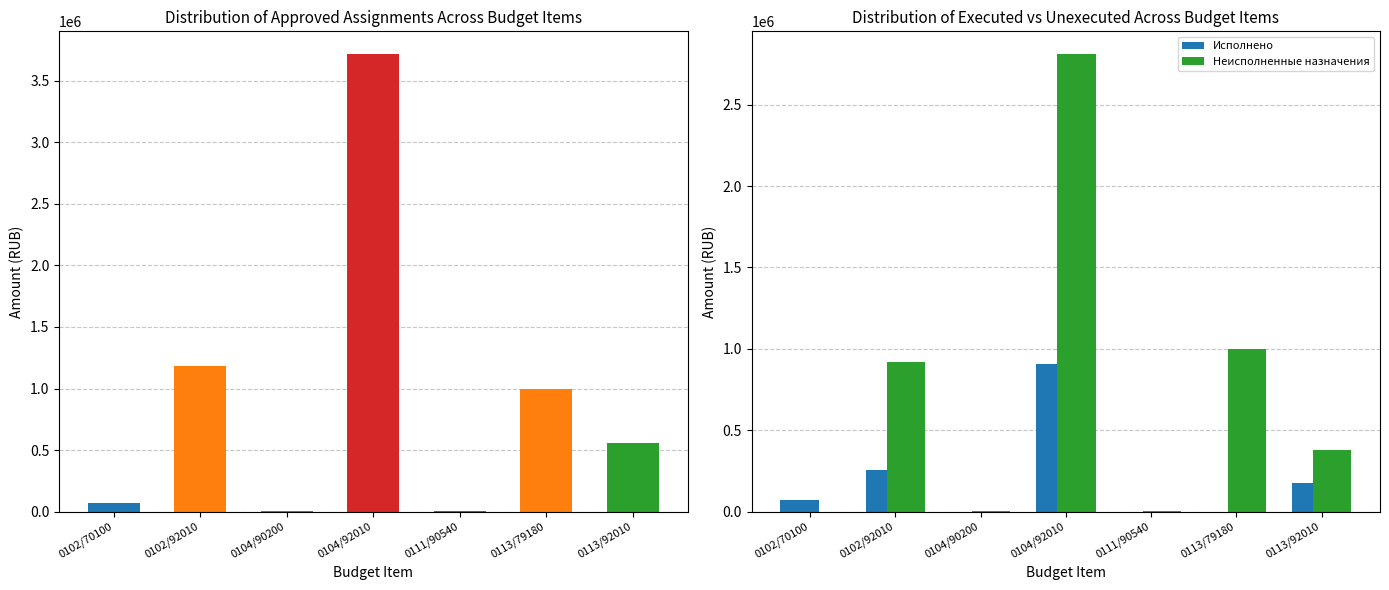

At which category is the sum across all series the highest?

0104/92010